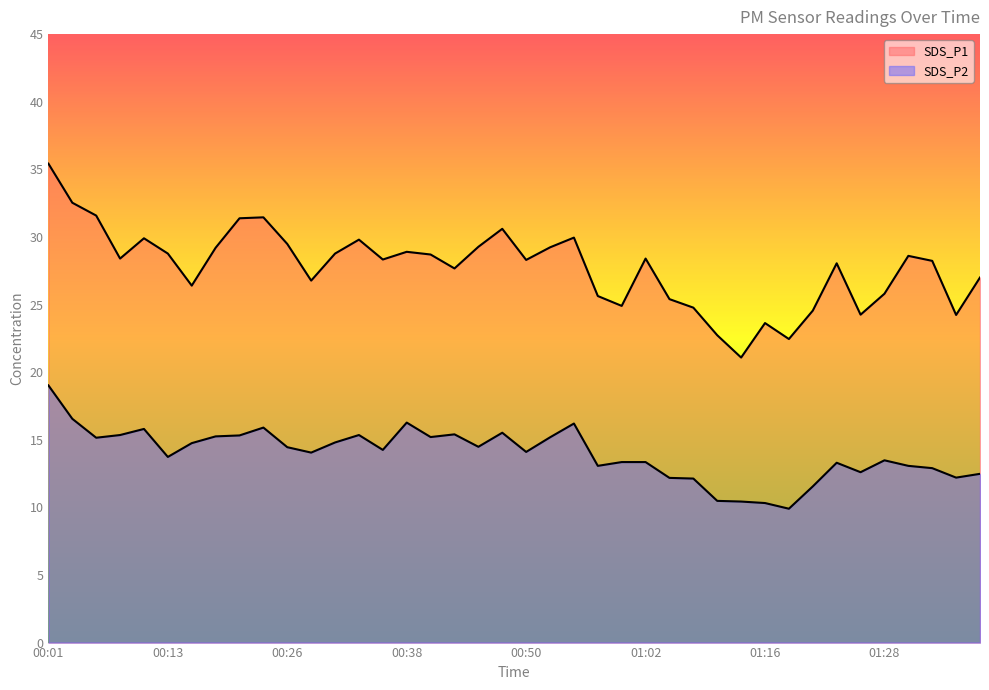

True or false: SDS_P2 and SDS_P1 intersect in this chart.

False